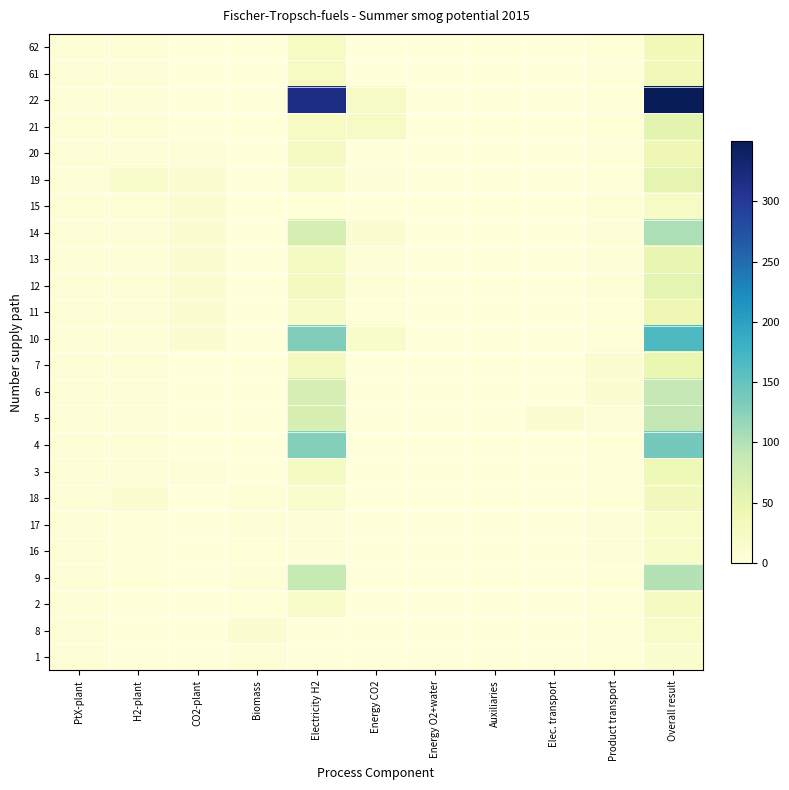

Which has a higher value, Elec. transport or H2-plant?

H2-plant